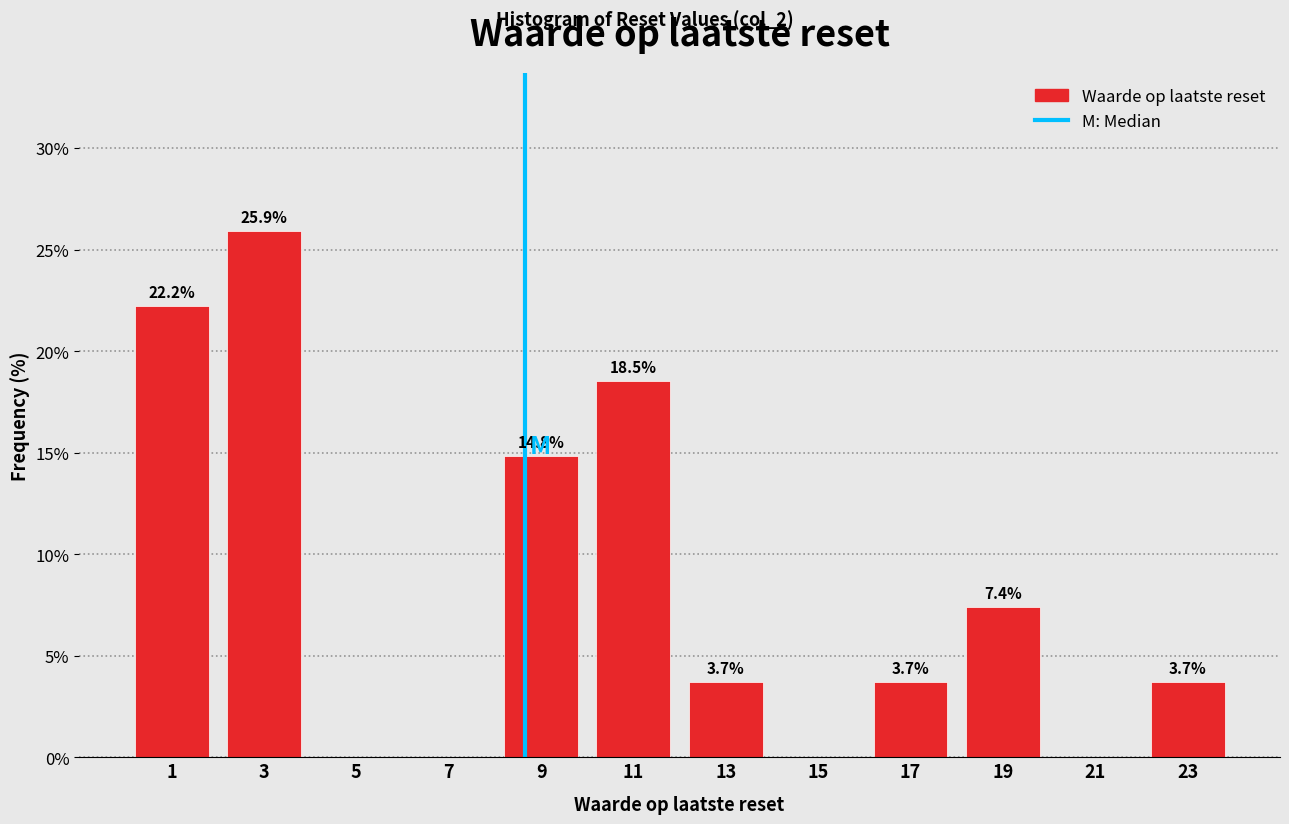

Which range on the x-axis has the tallest bar?

2 to 4